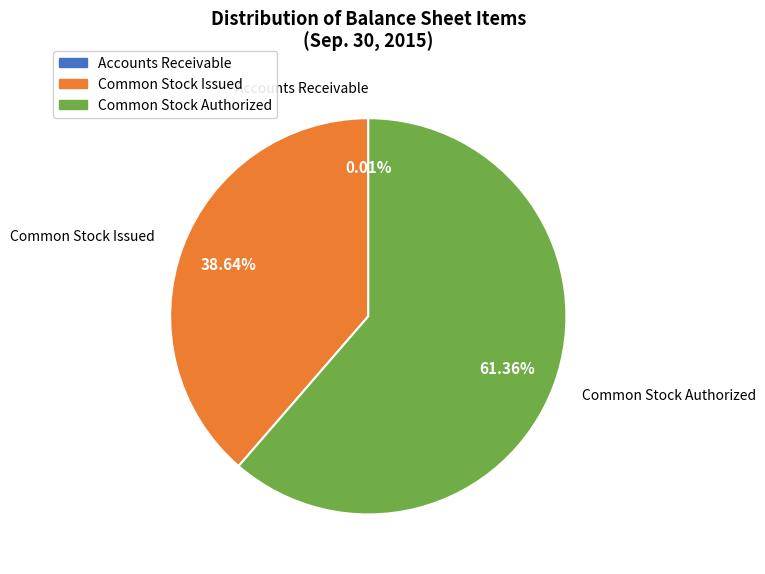

Does any single category account for the majority?

Yes